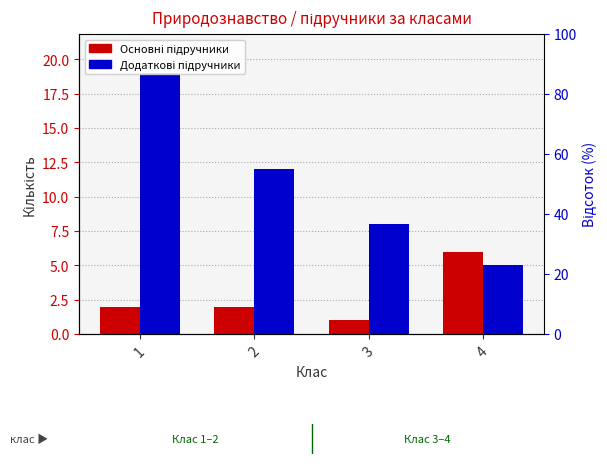

Which series changed the most between 1 and 4?

Додаткові підручники